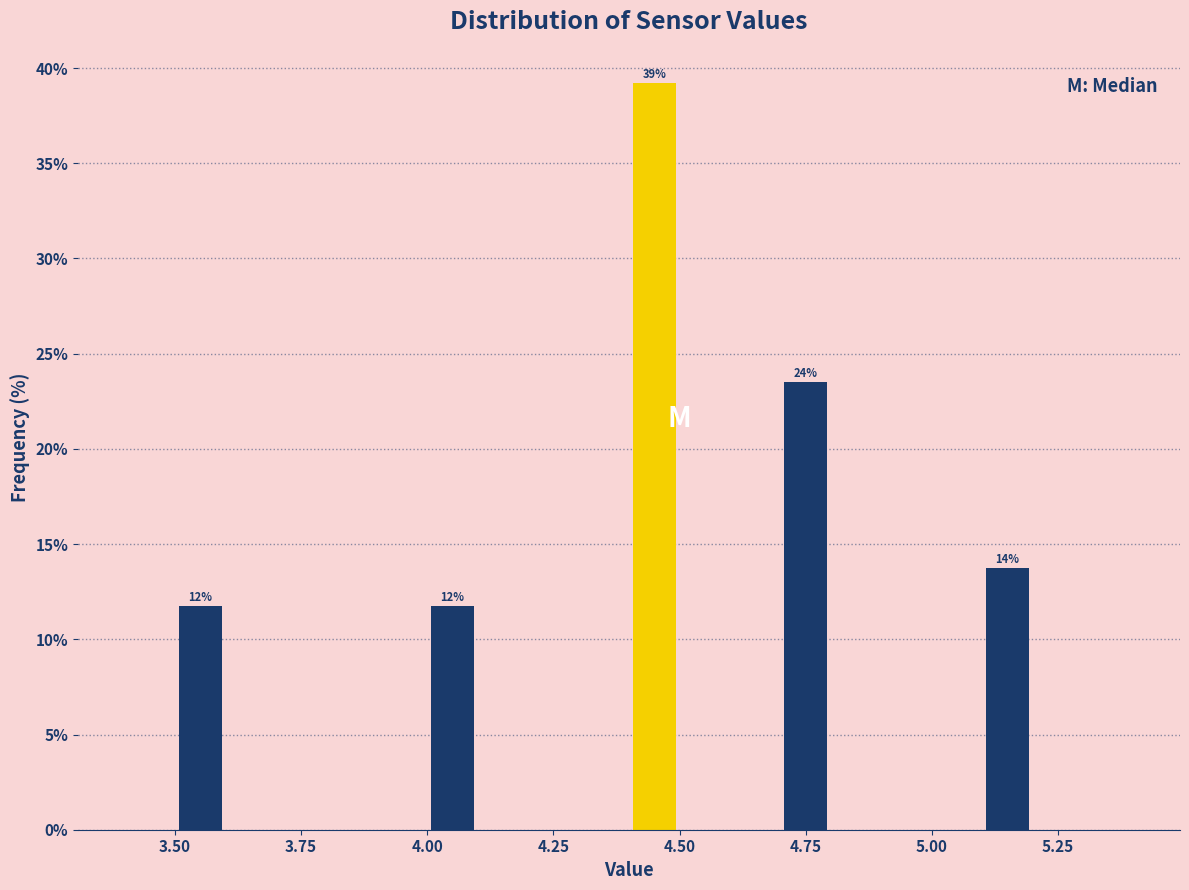

Around what value on the x-axis is the tallest bar? Give the approximate position of its centre, as read against the axis.

4.45